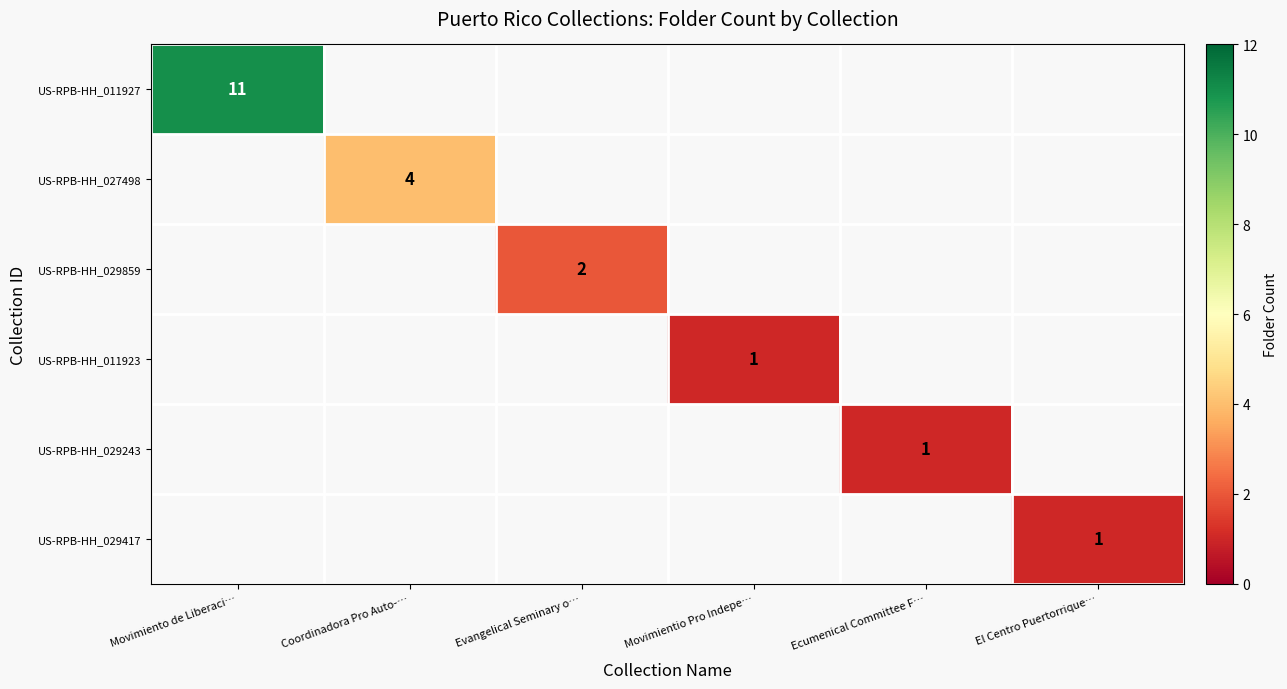

Is it true that US-RPB-HH_029859 equals 3 at Evangelical Seminary o…?

False